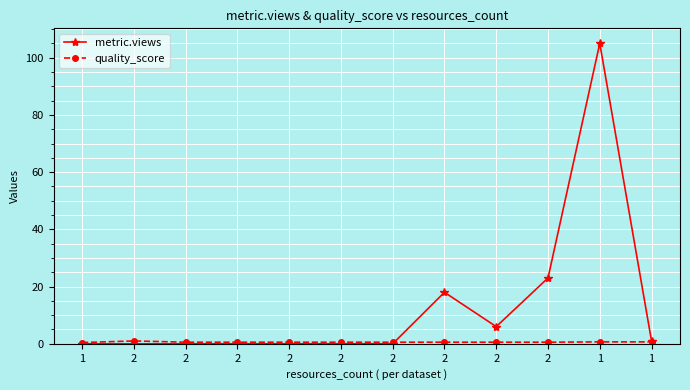

List the series in order of their peak value, highest first.

metric.views, quality_score